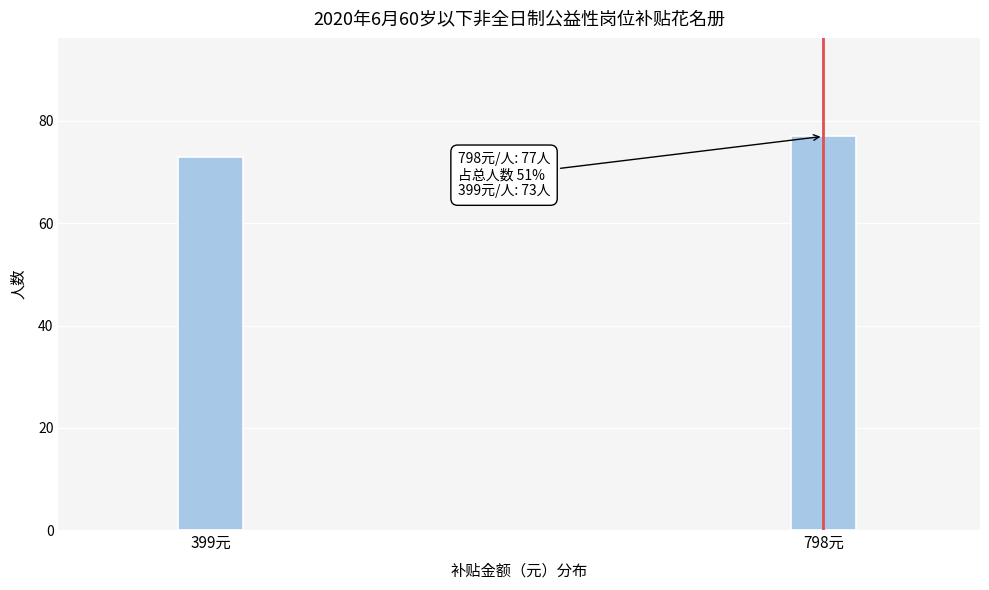

Reading left to right, list all the values displayed in this chart.

399元=73	798元=77